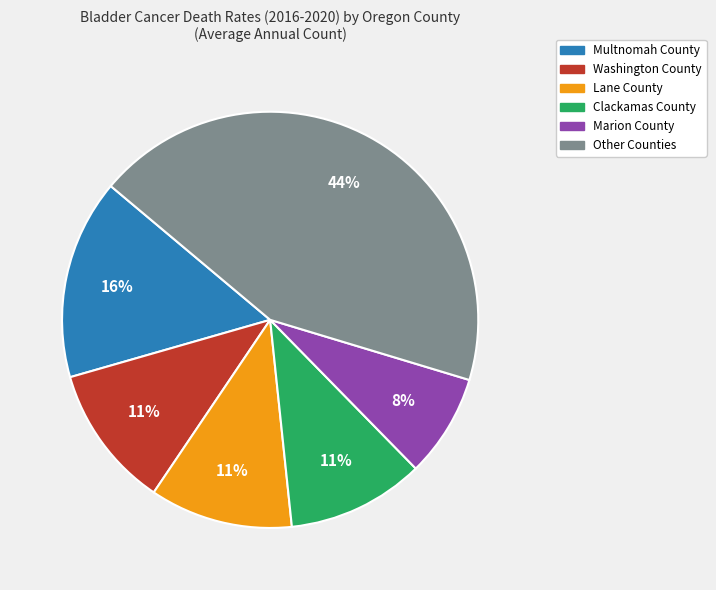

Is there a majority slice in this chart?

No